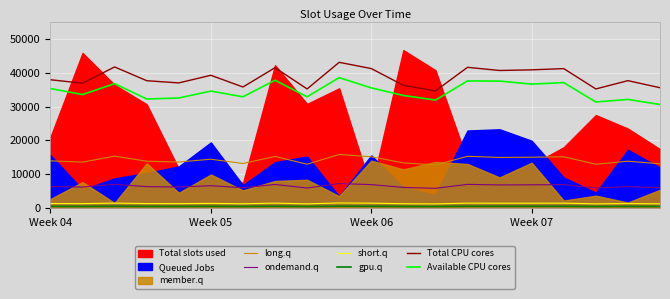

True or false: short.q and ondemand.q intersect in this chart.

False